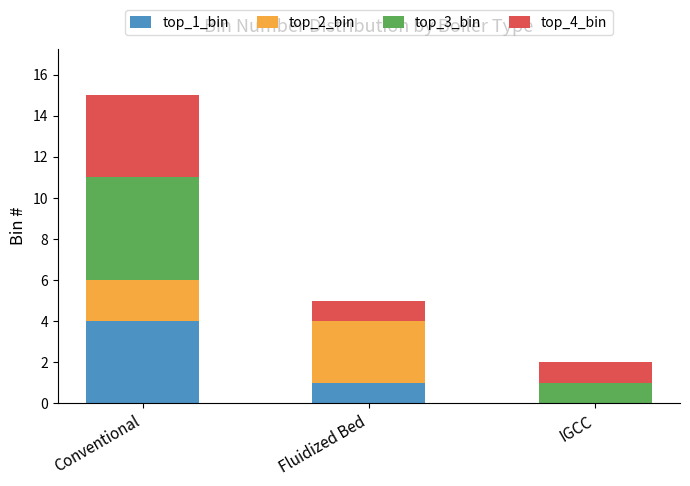

At which category is the sum across all series the highest?

Conventional